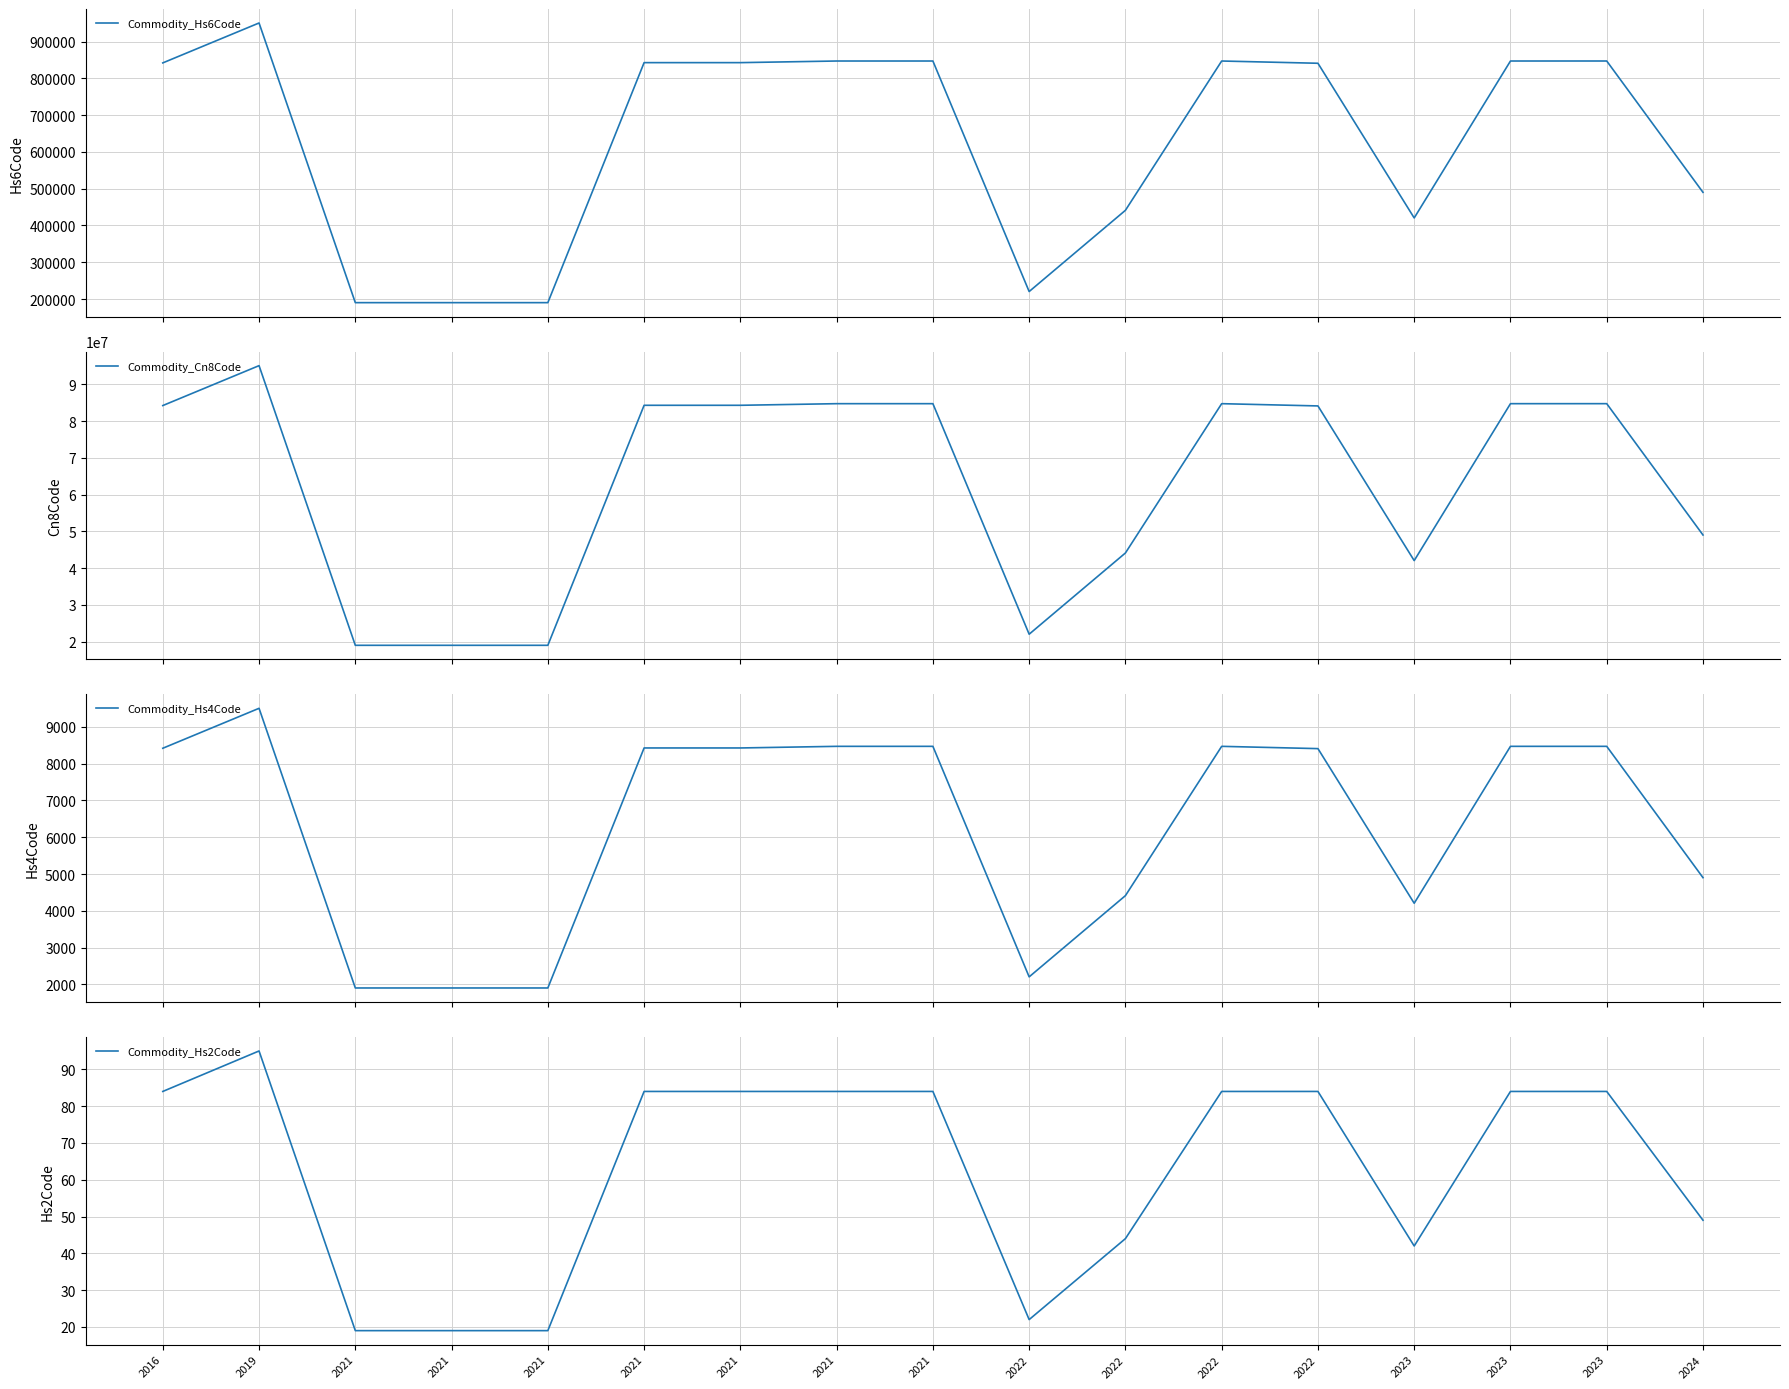

List the series in order of their peak value, highest first.

Commodity_Cn8Code, Commodity_Hs6Code, Commodity_Hs4Code, Commodity_Hs2Code